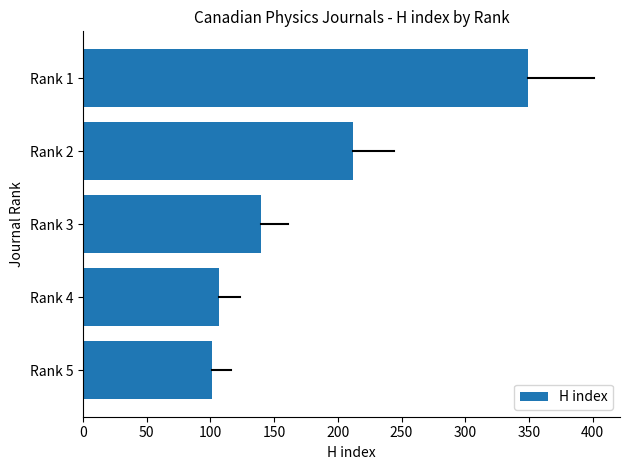

How many distinct data groups are displayed?

1